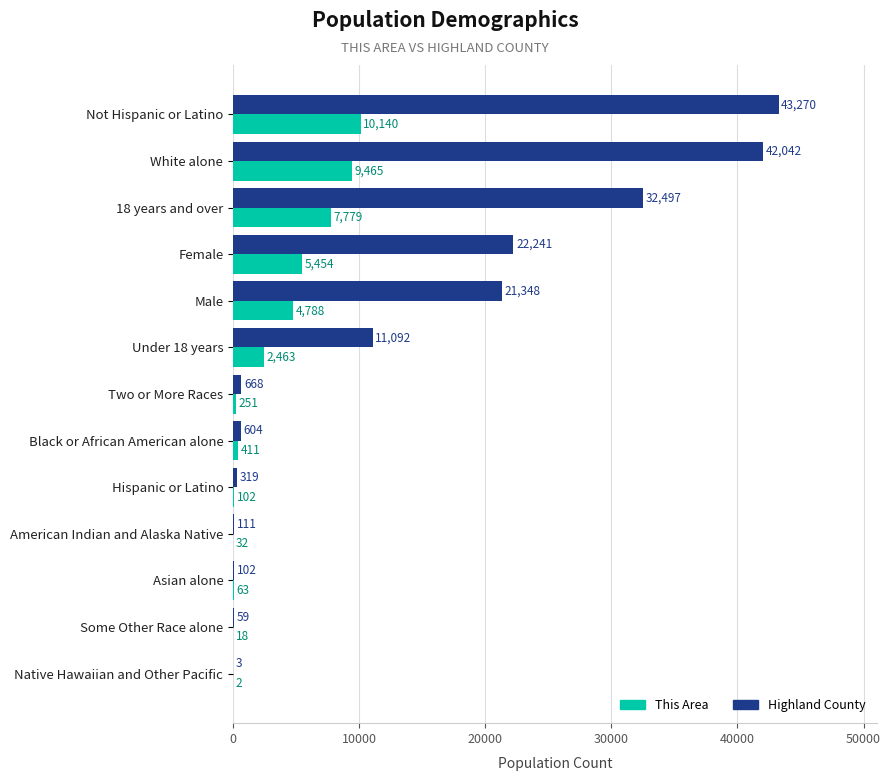

At which category is the sum across all series the highest?

Not Hispanic or Latino